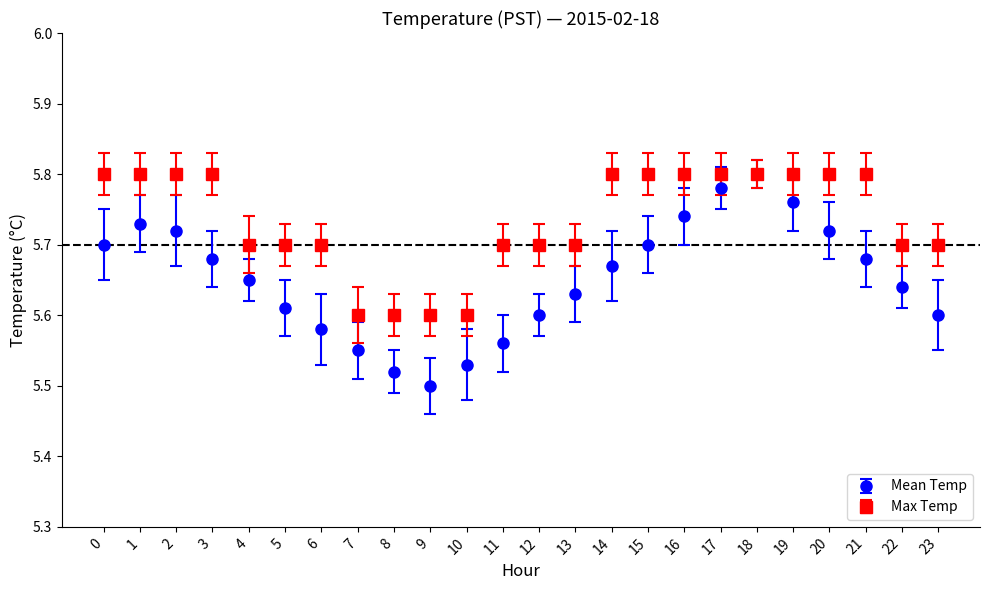

Count the Max Temp values in the range 5 to 6.

24